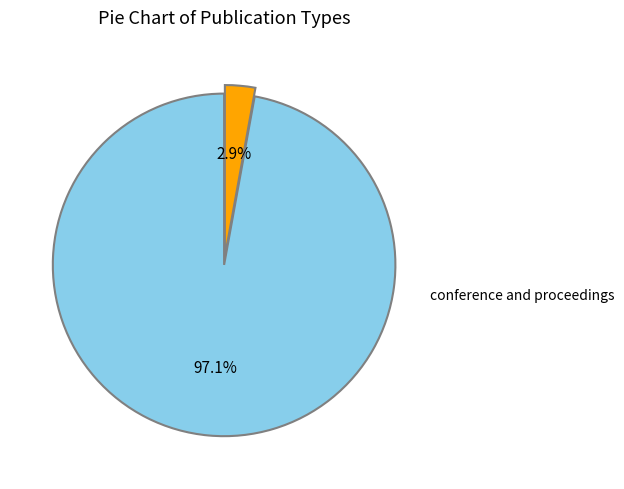

Does any single category account for the majority?

Yes